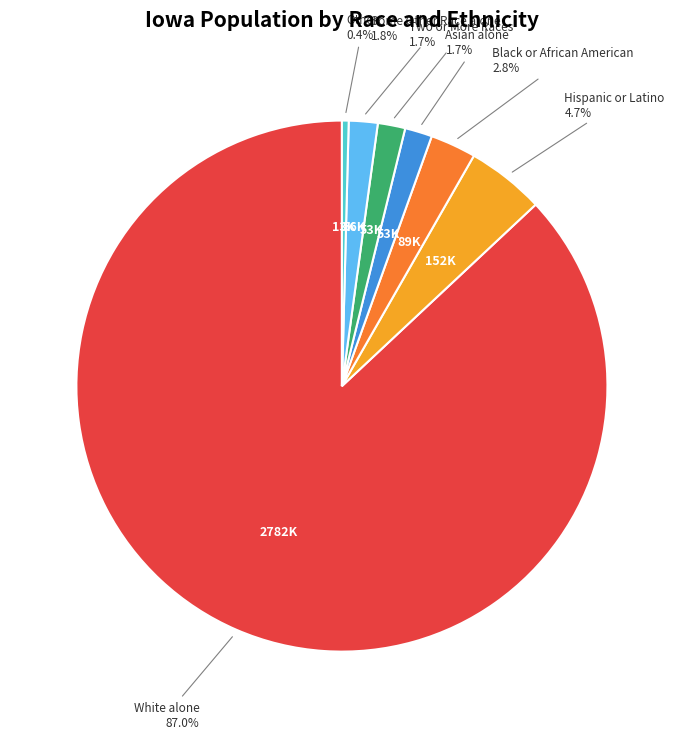

Is there any slice that represents more than half of the pie?

Yes